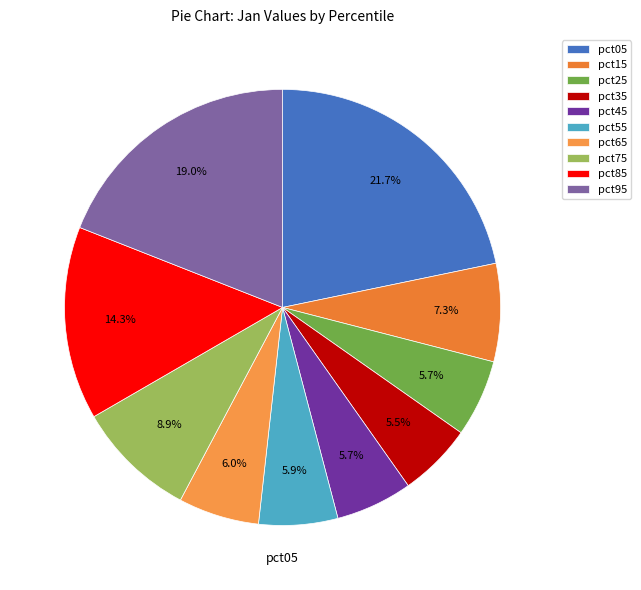

Count the number of slices in the pie.

10